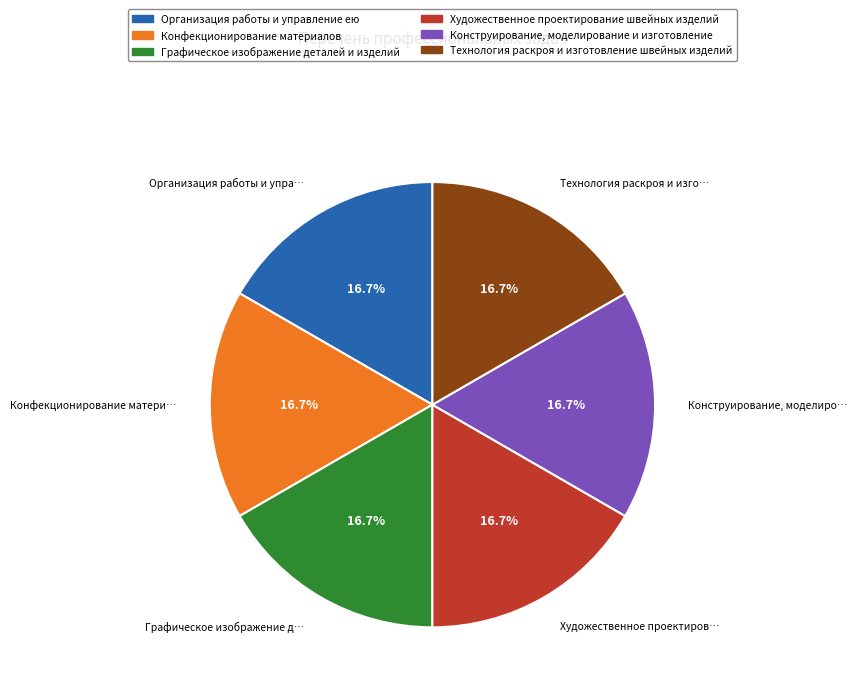

Does Организация работы и управление ею account for over 50% of the chart?

No